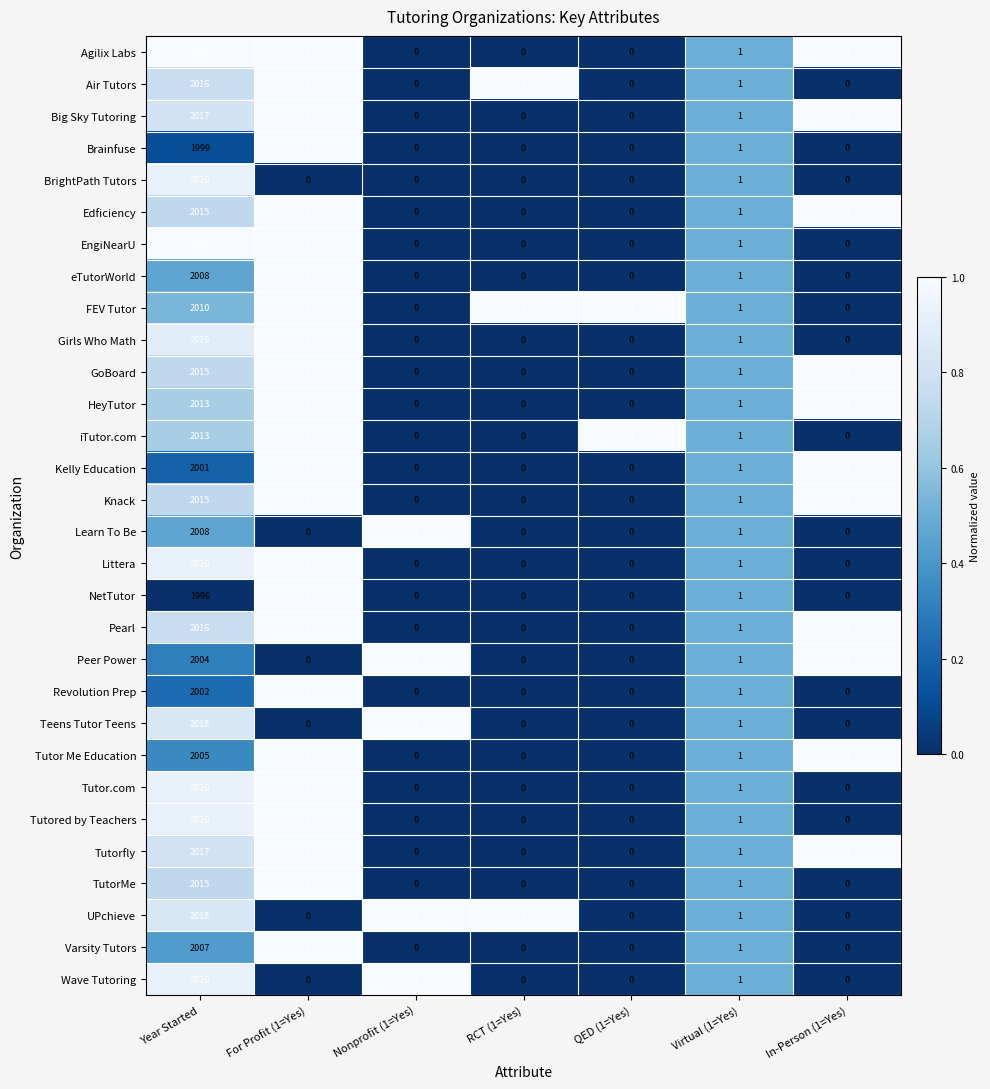

What is the difference between the maximum and minimum values in the Tutorfly series?

2017